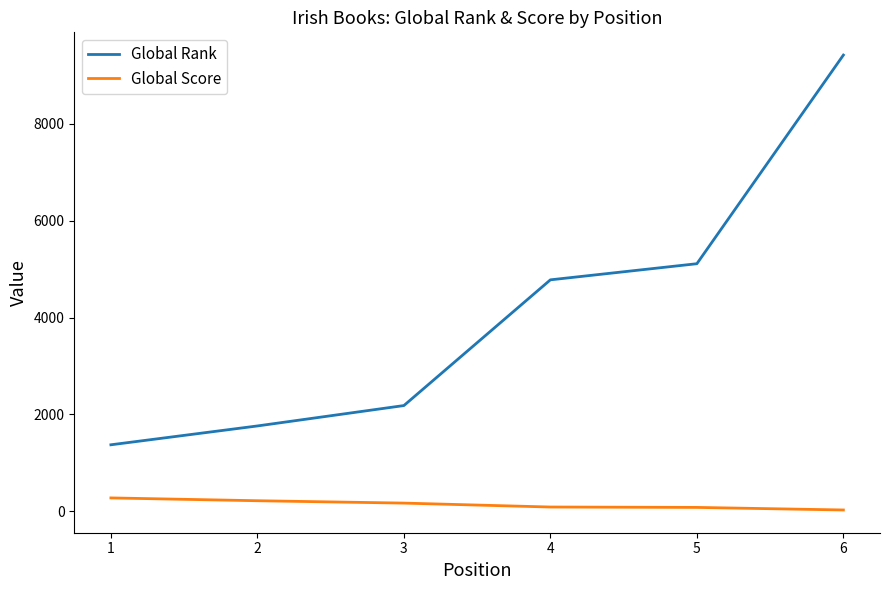

True or false: Global Rank and Global Score cross at least once.

False